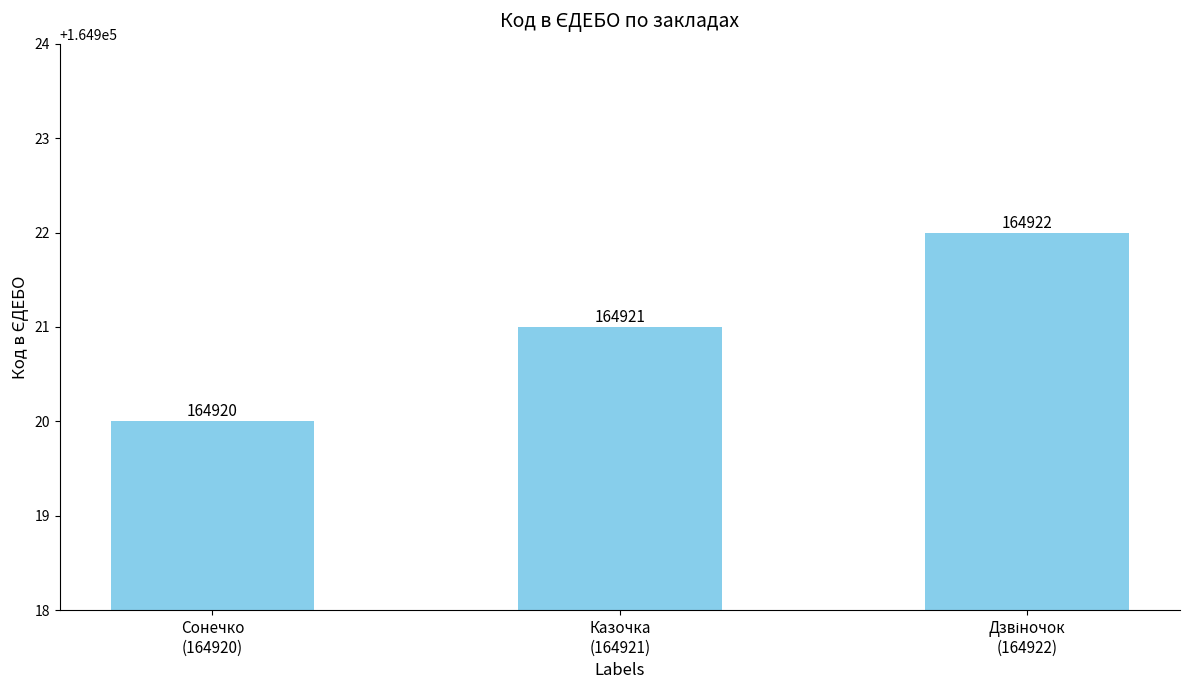

Is it true that the value at Казочка
(164921) is 267992?

False